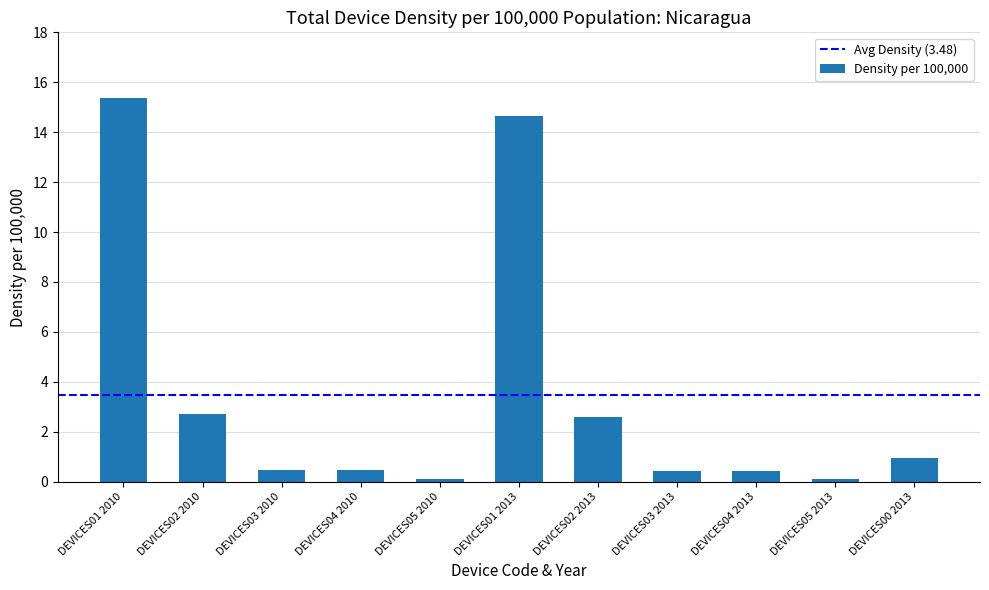

What is the label of the 7th bar from the left?

DEVICES02 2013